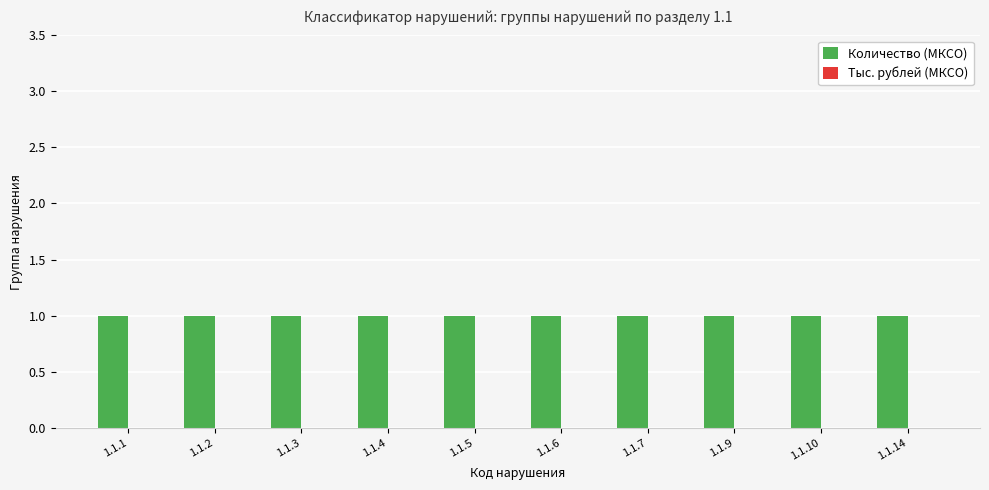

Reading left to right, list all the values displayed in this chart.

Количество (МКСО): 1	1	1	1	1	1	1	1	1	1
Тыс. рублей (МКСО): 0	0	0	0	0	0	0	0	0	0